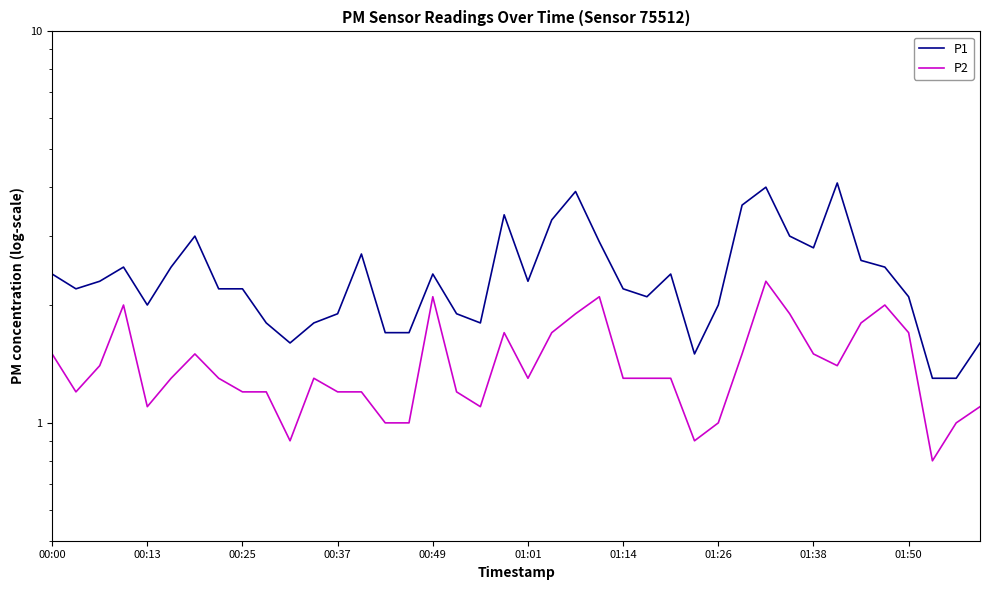

True or false: P1 and P2 intersect in this chart.

False